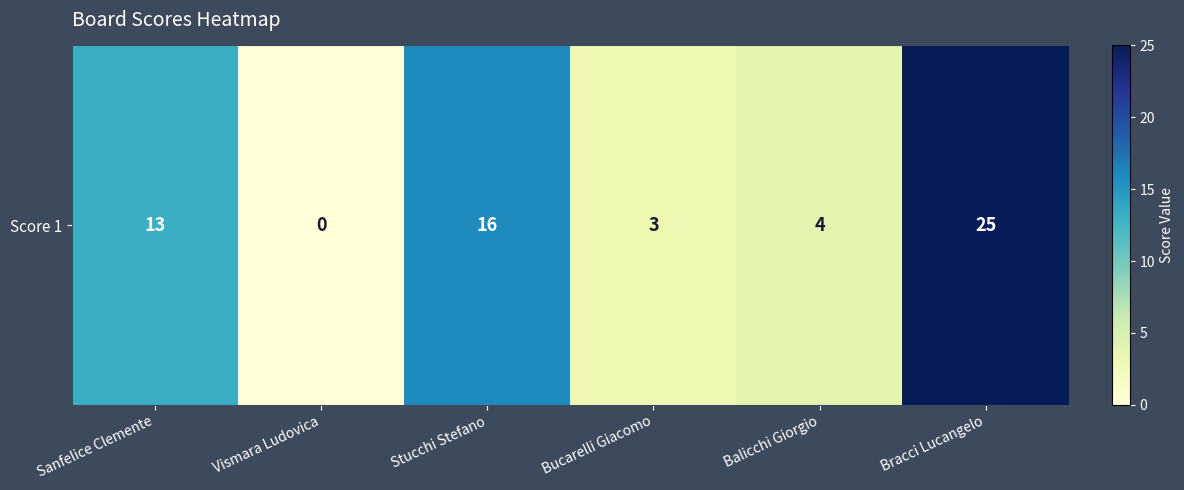

True or false: the data shows 25 at Bracci Lucangelo.

True